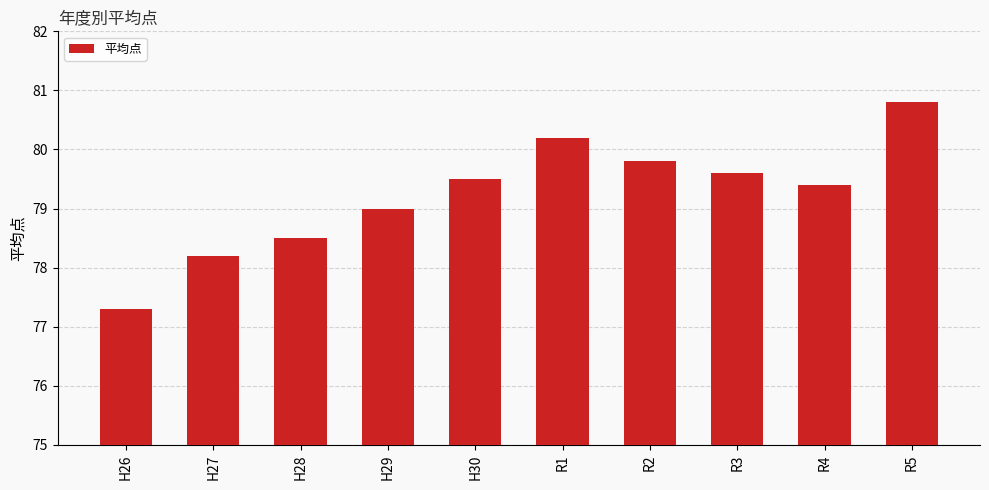

What is the difference between the second highest and minimum values?

2.9